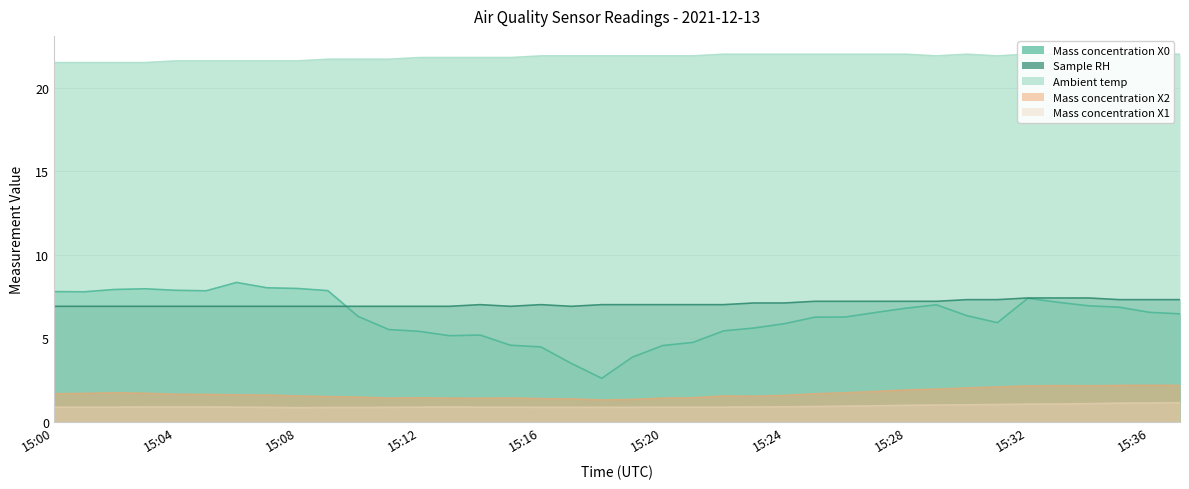

At which label does Sample RH reach its minimum?

15:00